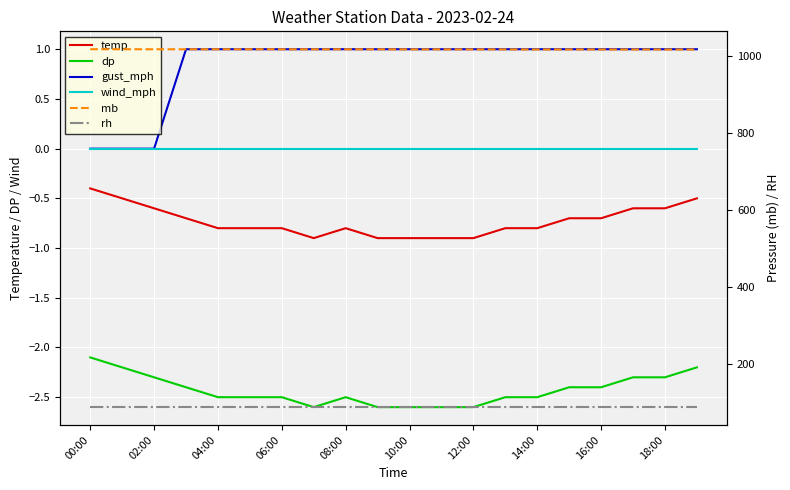

What is the total value across all series at 10:00?

1103.0